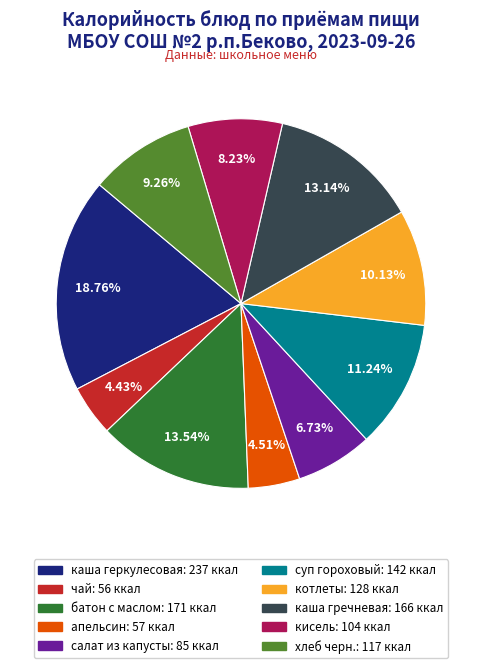

Does any single category account for the majority?

No